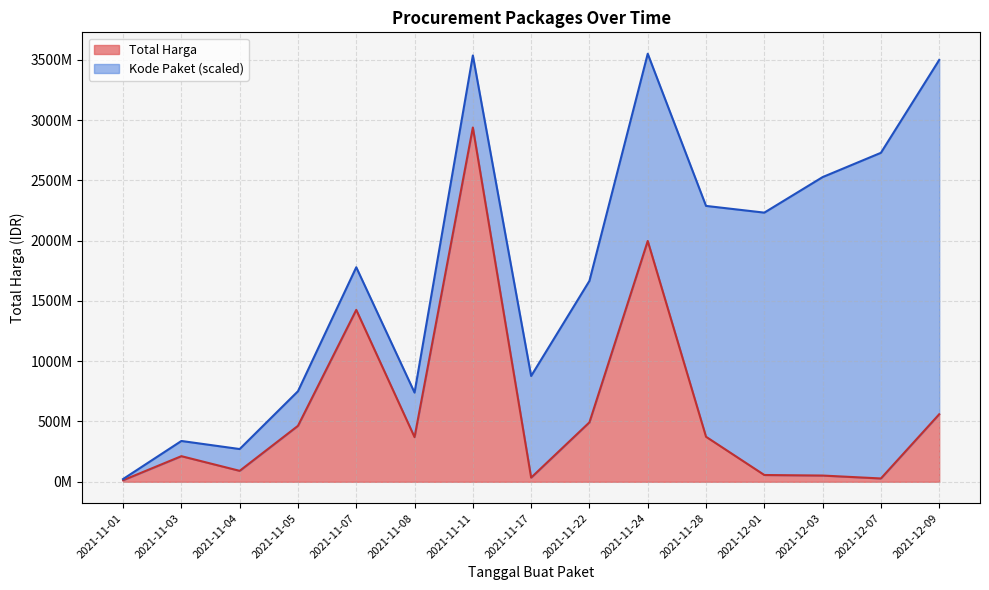

What value does the data have at 2021-11-04?

90671200